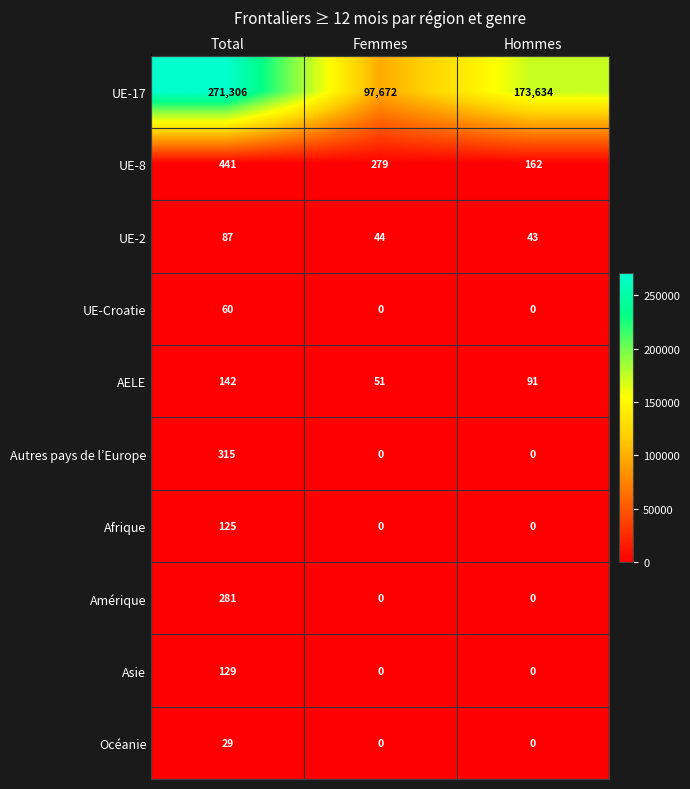

Which series changed the most between Total and Hommes?

UE-17